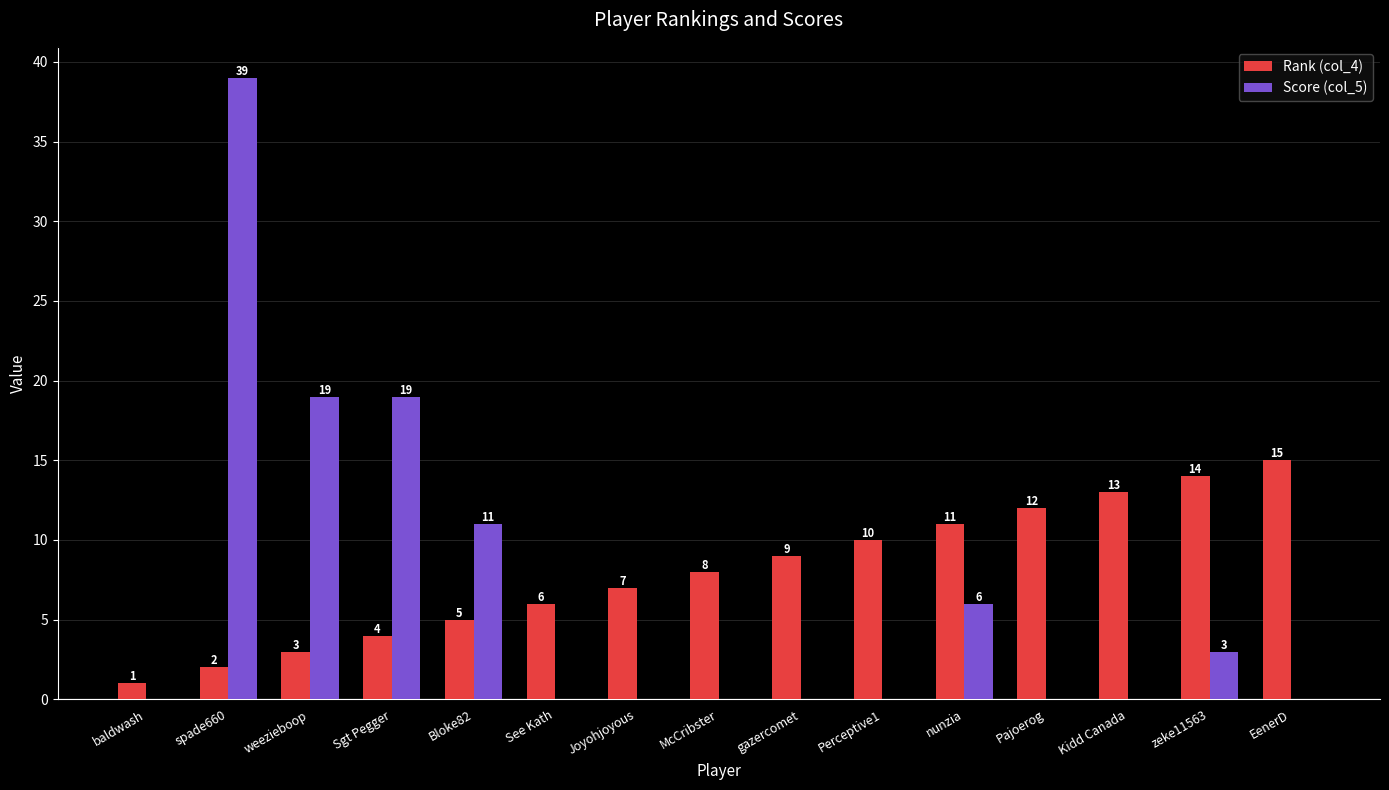

Is the value of Rank (col_4) at EenerD greater than the value of Score (col_5) at EenerD?

Yes